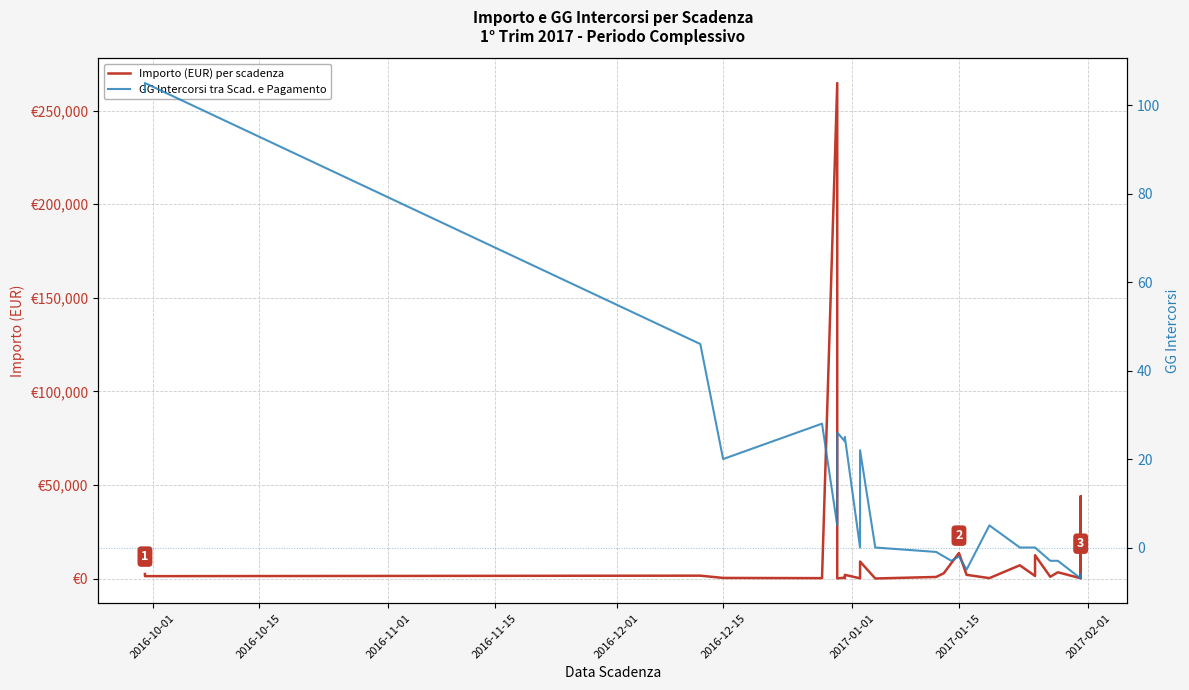

Rank the series by their maximum value, from lowest to highest.

GG Intercorsi tra Scad. e Pagamento, Importo (EUR) per scadenza